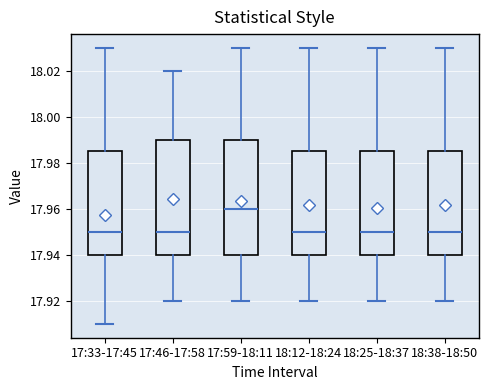

Reading left to right, transcribe this box plot: for each box, give where its median line is, the range the box spans, and where its two whiskers end, as read against the y-axis. The values are not printed on the chart, so give them approximately, as read against the axis.

17:33-17:45: median 17.950, box 17.940 to 17.986, whiskers 17.910 to 18.030
17:46-17:58: median 17.950, box 17.940 to 17.990, whiskers 17.920 to 18.020
17:59-18:11: median 17.960, box 17.940 to 17.990, whiskers 17.920 to 18.030
18:12-18:24: median 17.950, box 17.940 to 17.986, whiskers 17.920 to 18.030
18:25-18:37: median 17.950, box 17.940 to 17.986, whiskers 17.920 to 18.030
18:38-18:50: median 17.950, box 17.940 to 17.986, whiskers 17.920 to 18.030